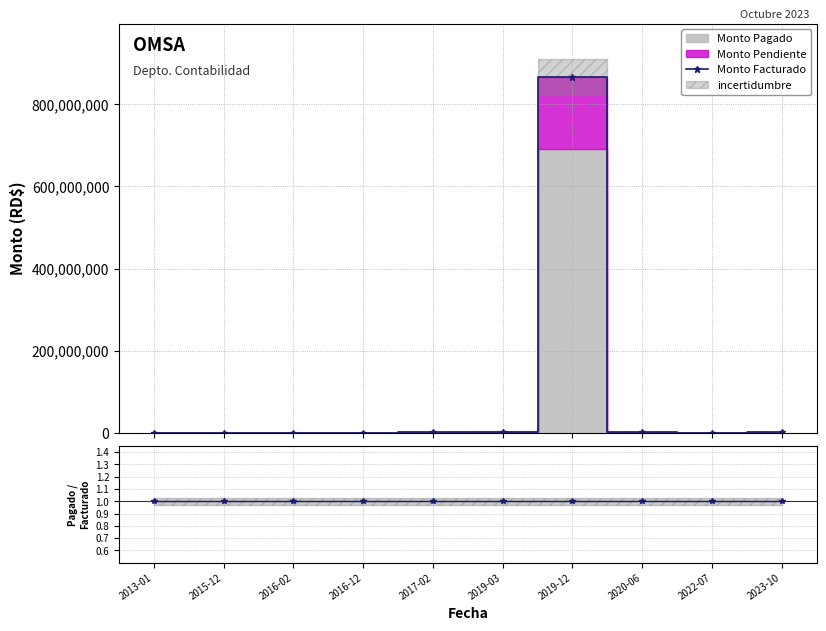

What is the total value across all series at 2022-07?

10848.6